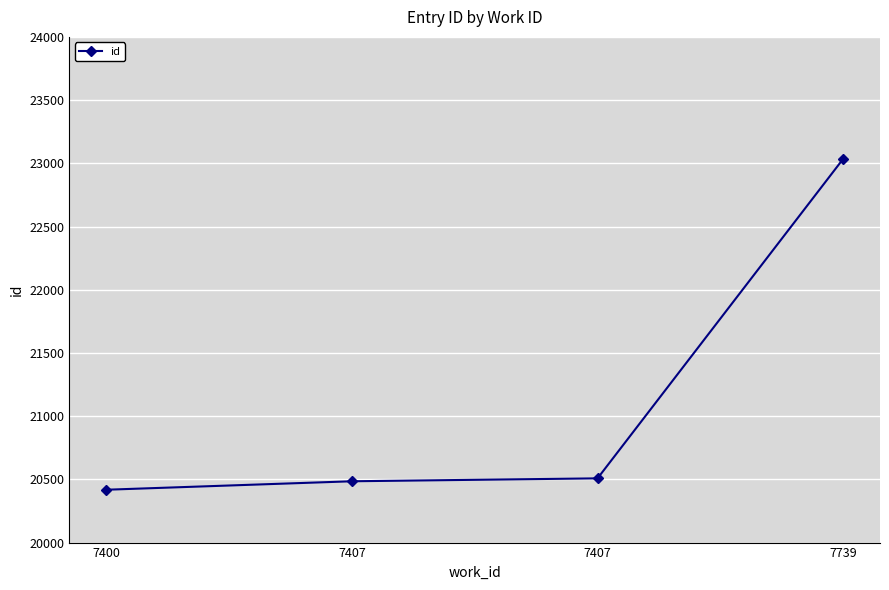

The value at 7407 is 32535. True or false?

False